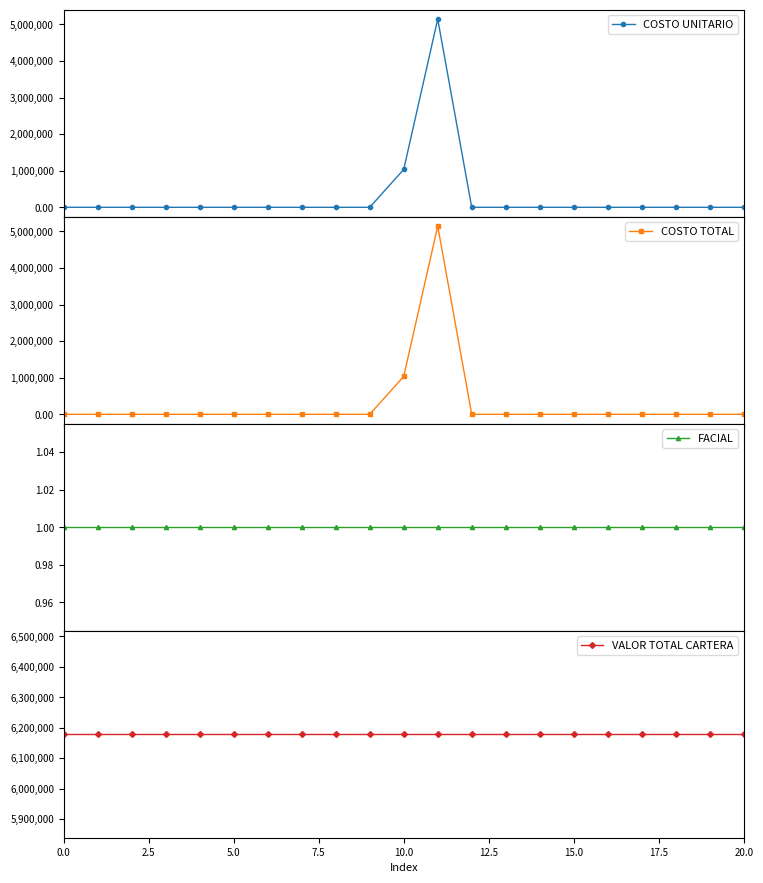

True or false: FACIAL and VALOR TOTAL CARTERA intersect in this chart.

False